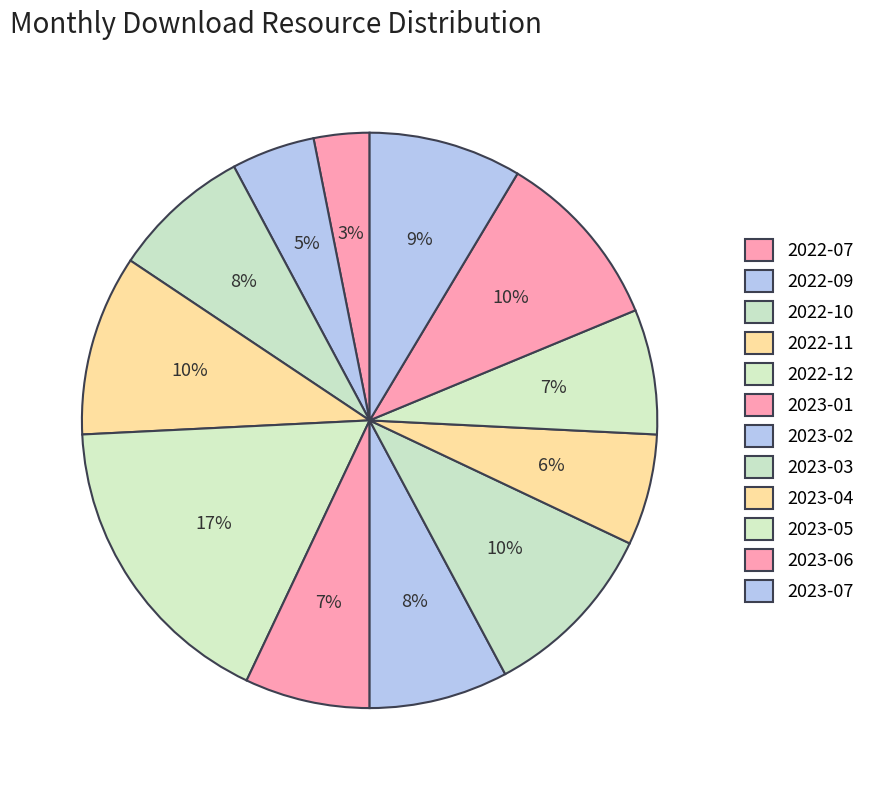

Which slice is the largest?

2022-12